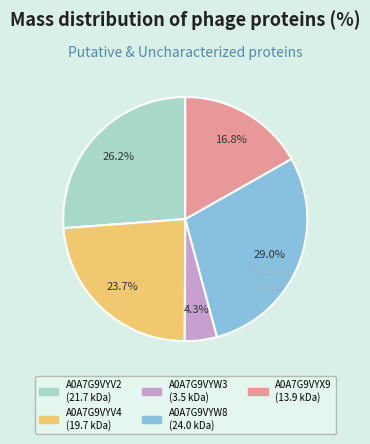

What percentage do A0A7G9VYW3 and A0A7G9VYX9 together represent?

21.1%